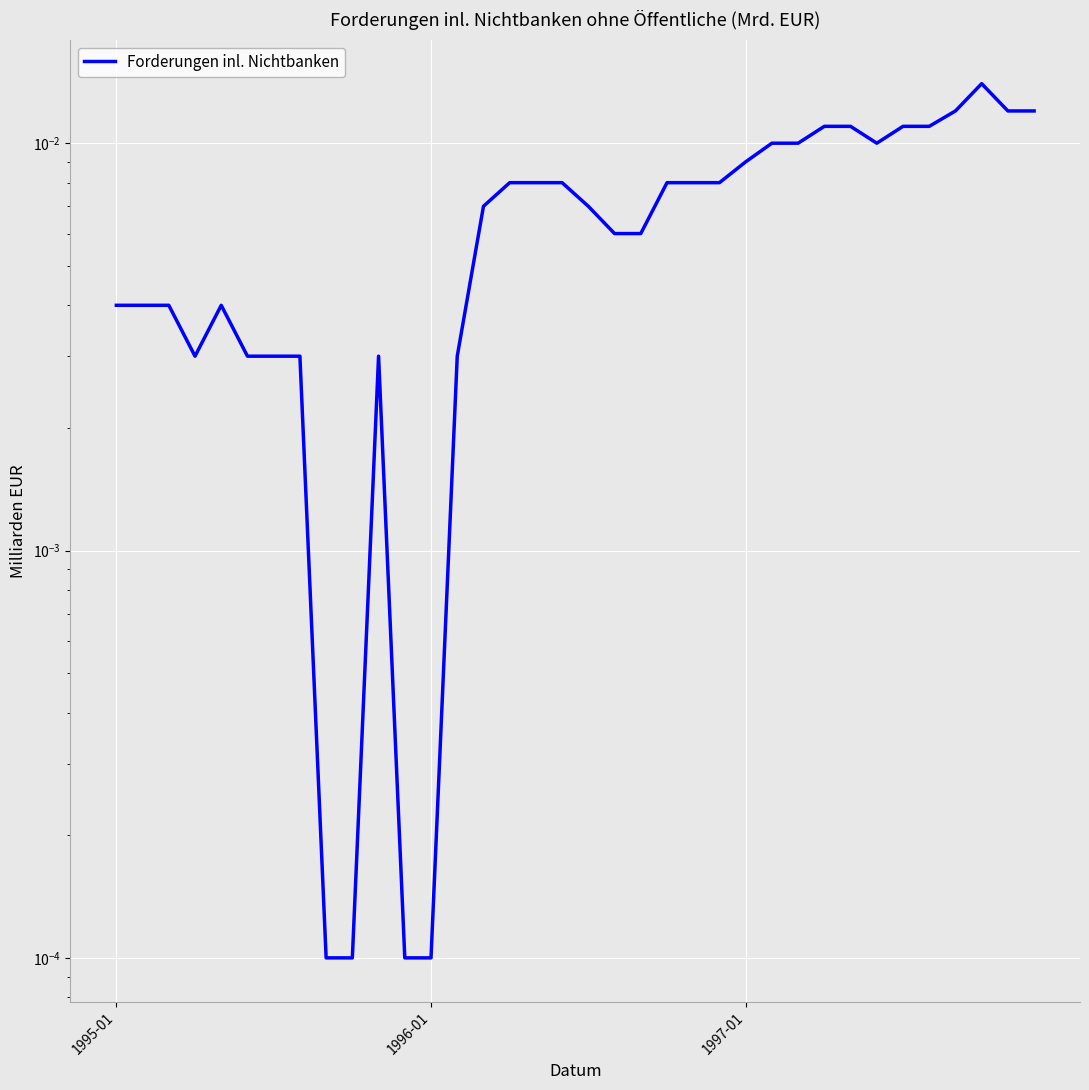

Rank the categories by value from lowest to highest.

8, 9, 11, 12, 3, 5, 6, 7, 10, 13, 1995-01, 1996-01, 1997-01, 4, 19, 20, 14, 18, 15, 16, 17, 21, 22, 23, 24, 25, 26, 29, 27, 28, 30, 31, 32, 34, 35, 33